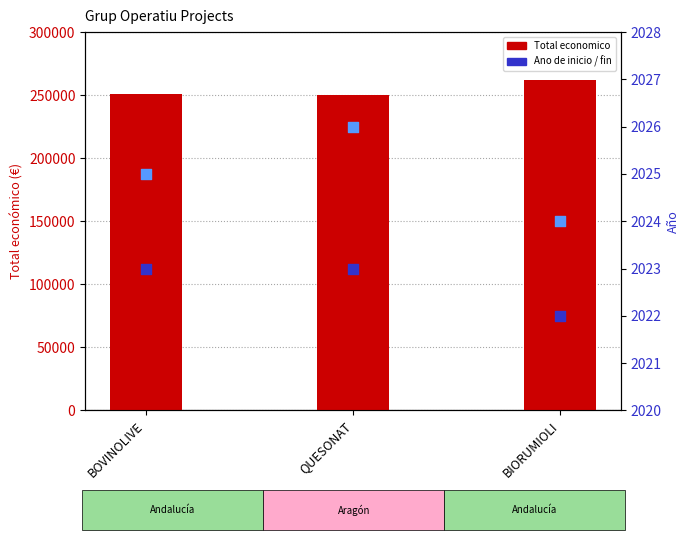

Which series has the largest total across all categories?

Total economico